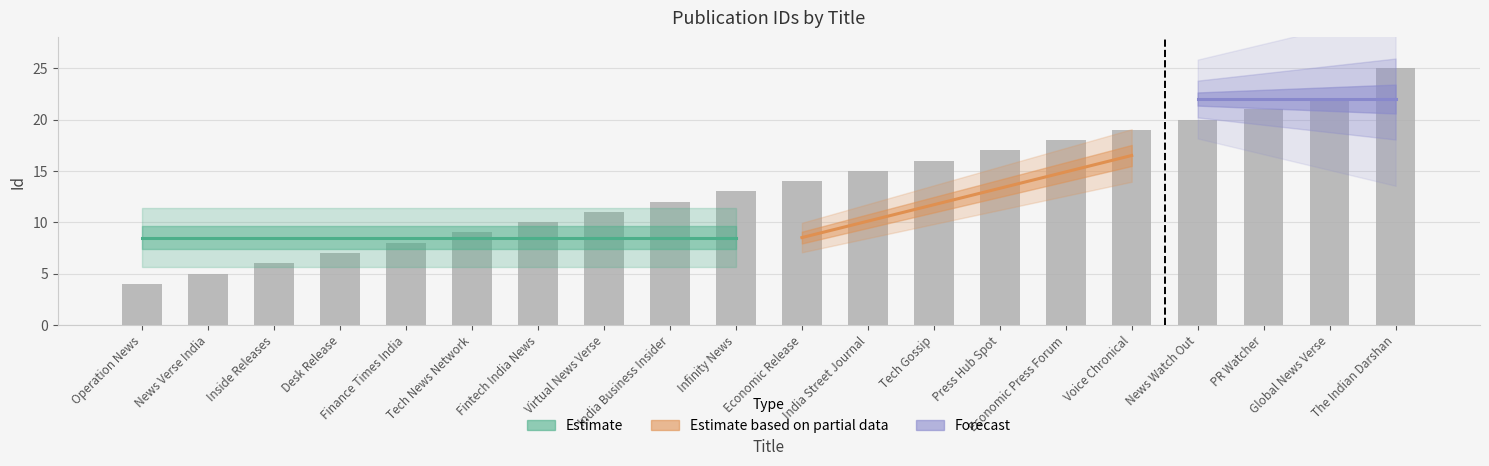

Where does the data first go above 14?

India Street Journal